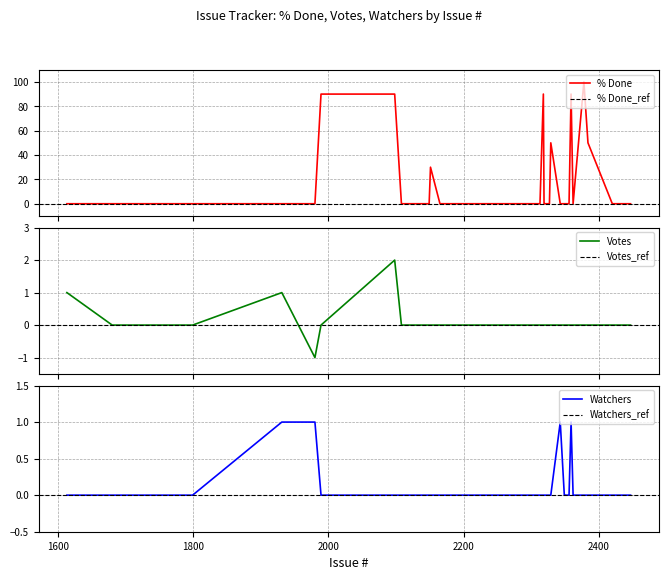

At how many categories does at least one series exceed 34?

7